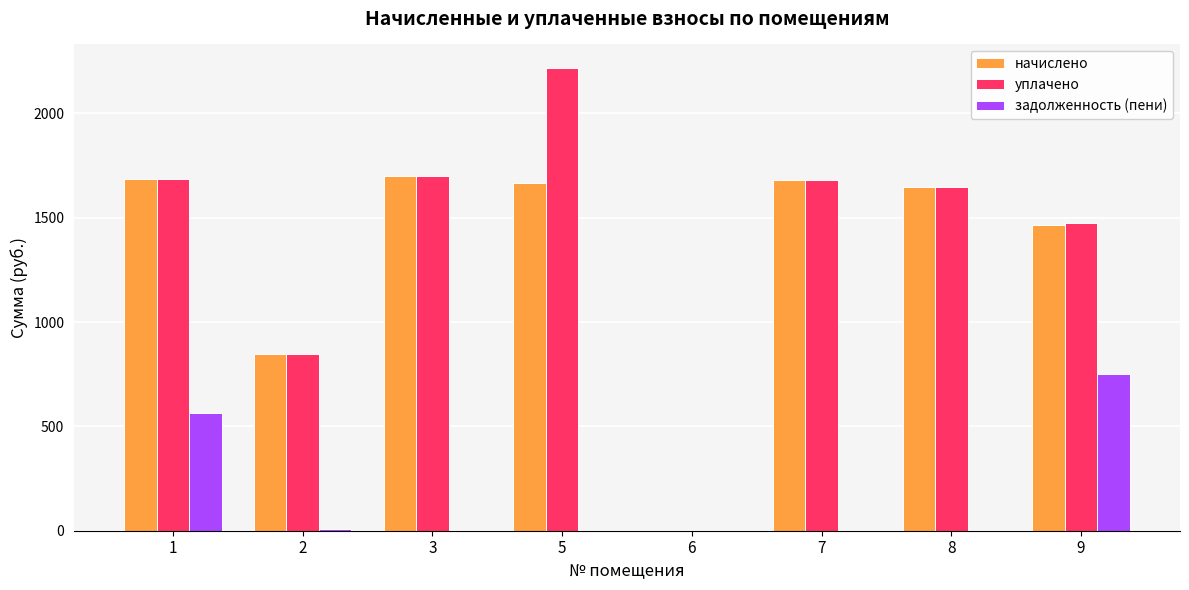

What is the spread (max minus min) of values at 9?

724.1